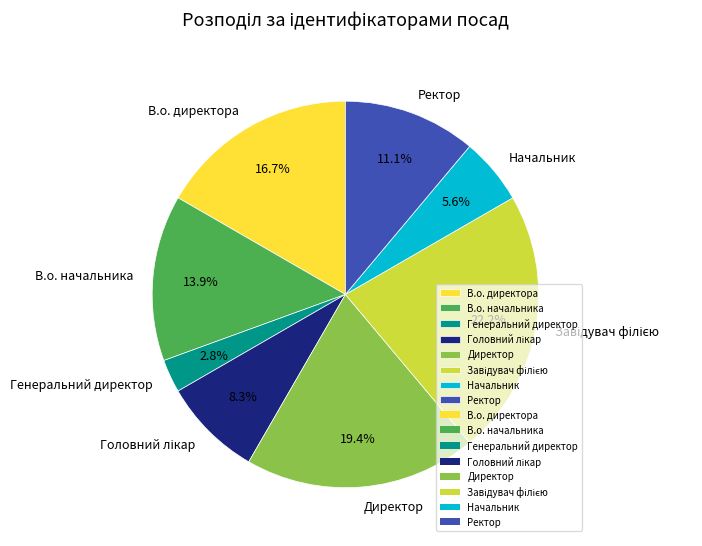

What is the smallest slice in the pie chart?

Генеральний директор